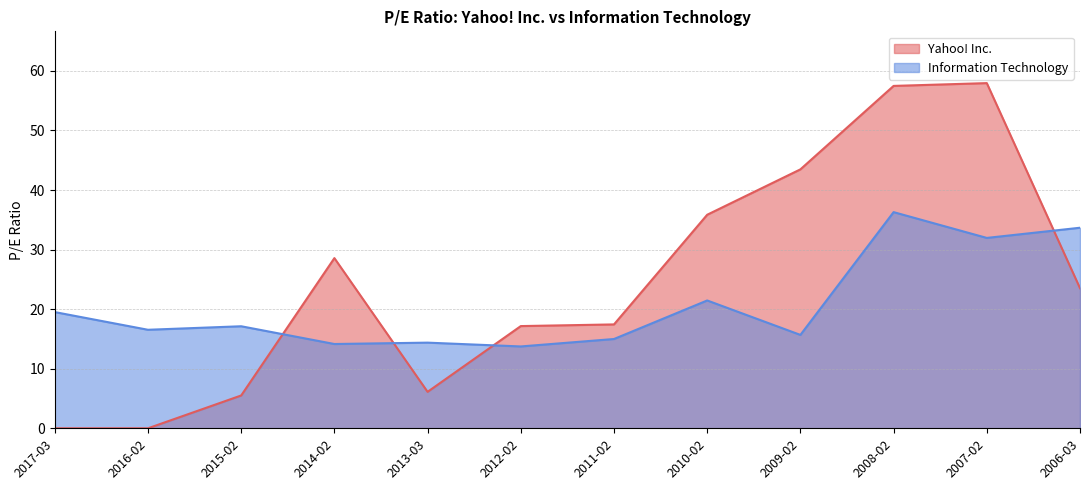

The value of Information Technology at 2011-02 is 22.2. True or false?

False